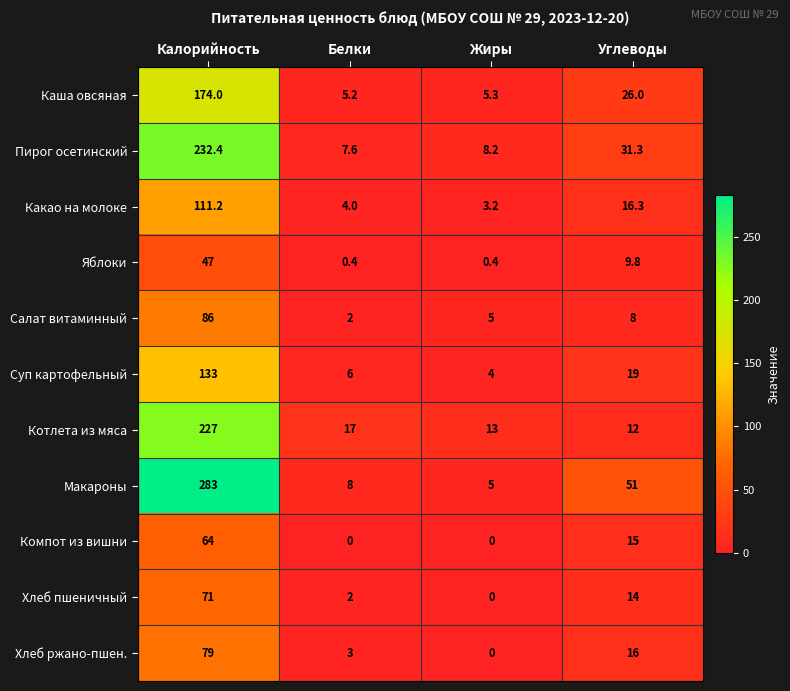

What is the sum of all Яблоки values?

57.6